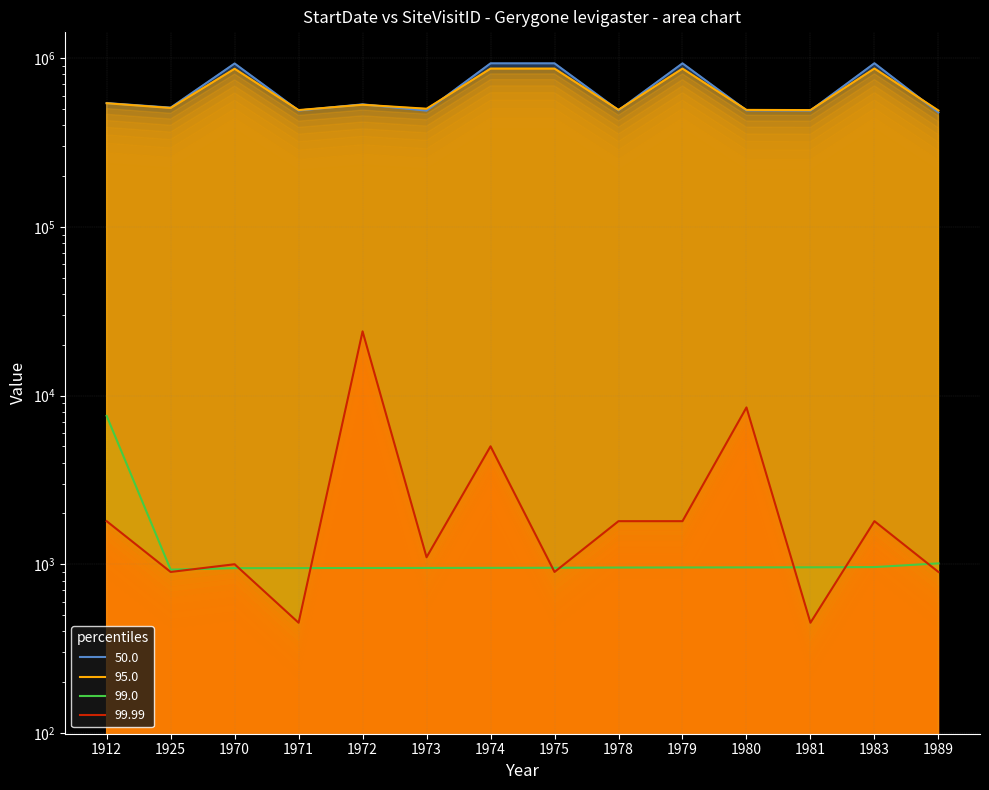

At which label is 99.99 closest to 12225?

1980